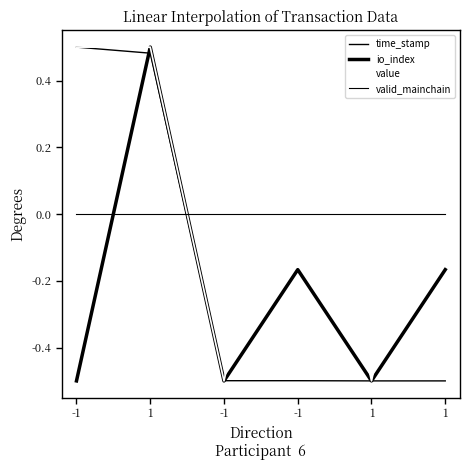

Count the number of data series in this chart.

4